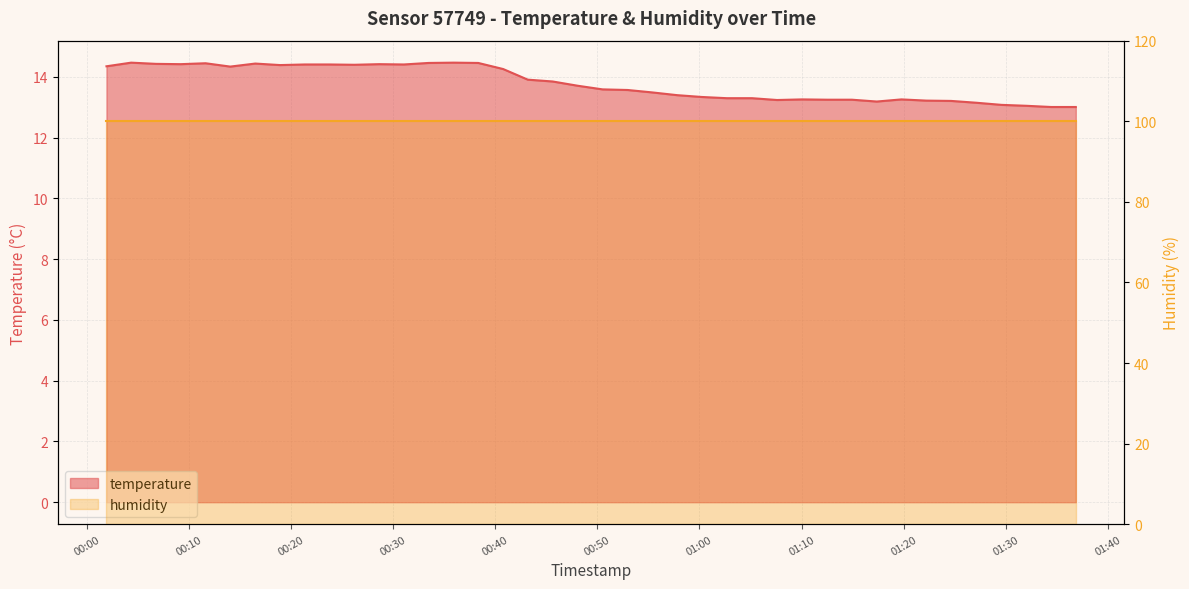

At which category does the chart reach its minimum across all series?

2023-07-22T01:34:26